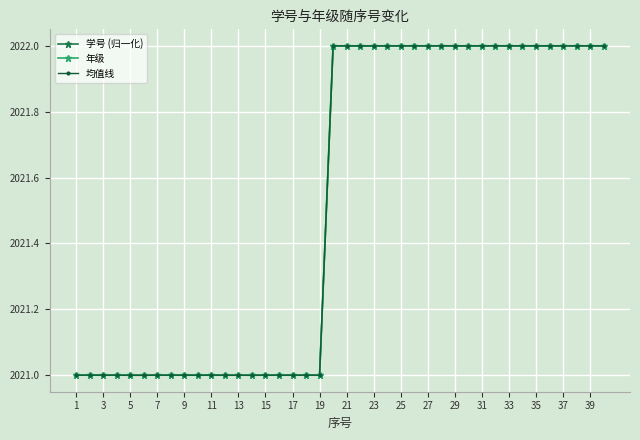

What is the lowest value of the 均值线 series?

2021.0